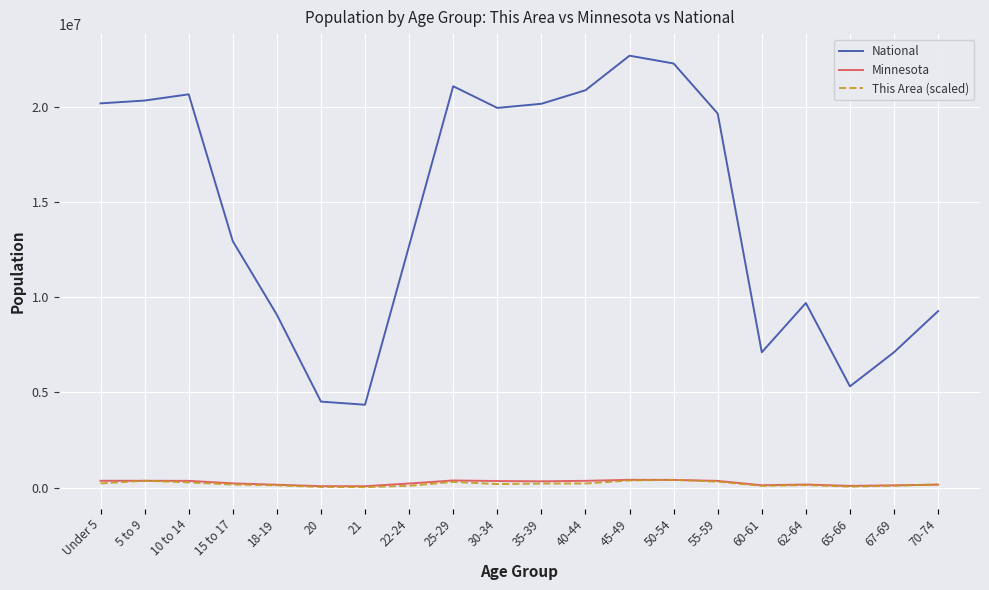

Which series has the largest total across all categories?

National